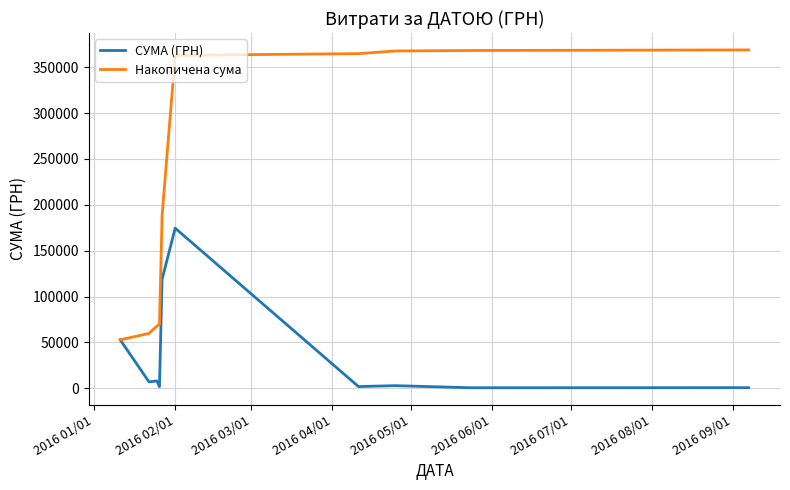

Which series has the largest total across all categories?

Накопичена сума